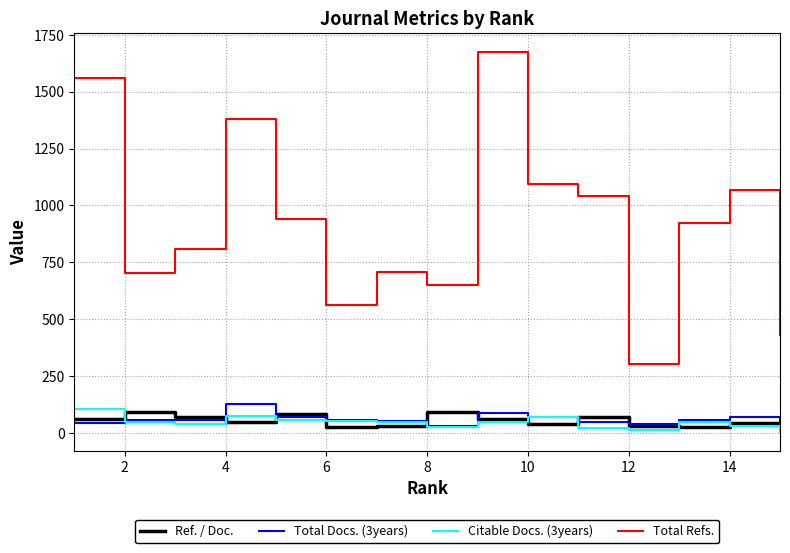

At how many categories does at least one series exceed 1444?

2